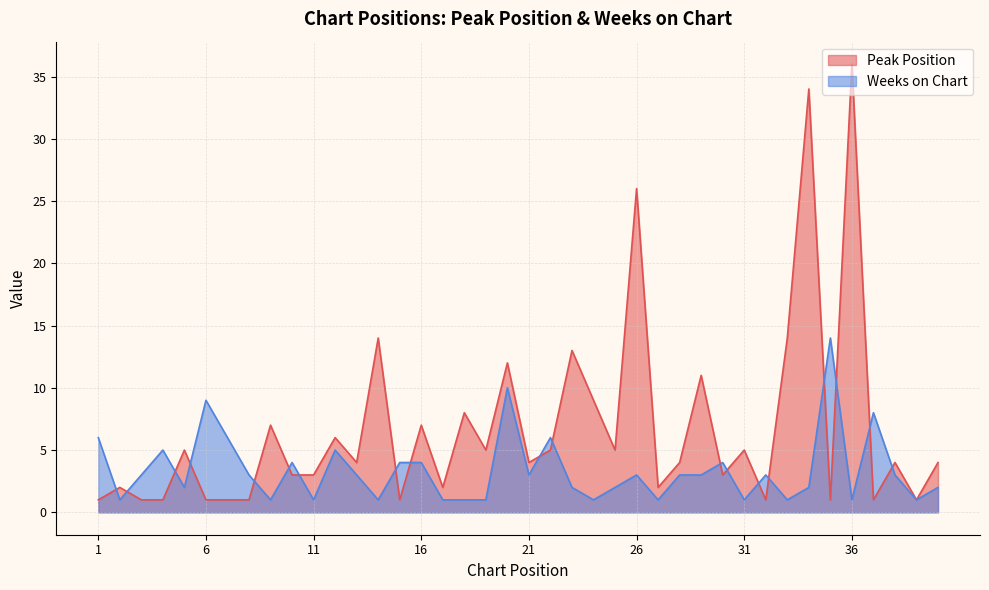

How many data points in Weeks on Chart are less than 3?

18